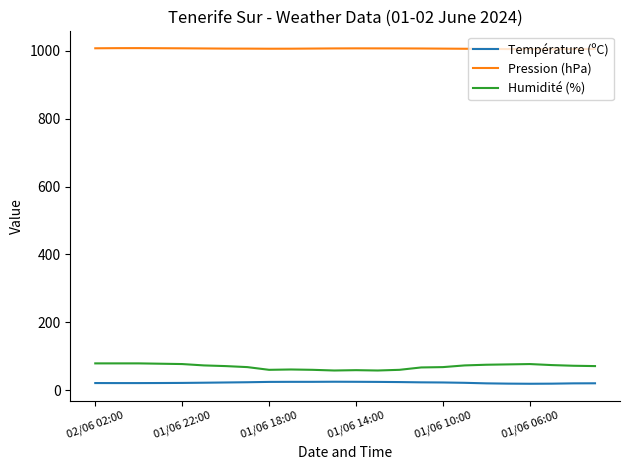

Rank the series by their maximum value, from lowest to highest.

Température (ºC), Humidité (%), Pression (hPa)